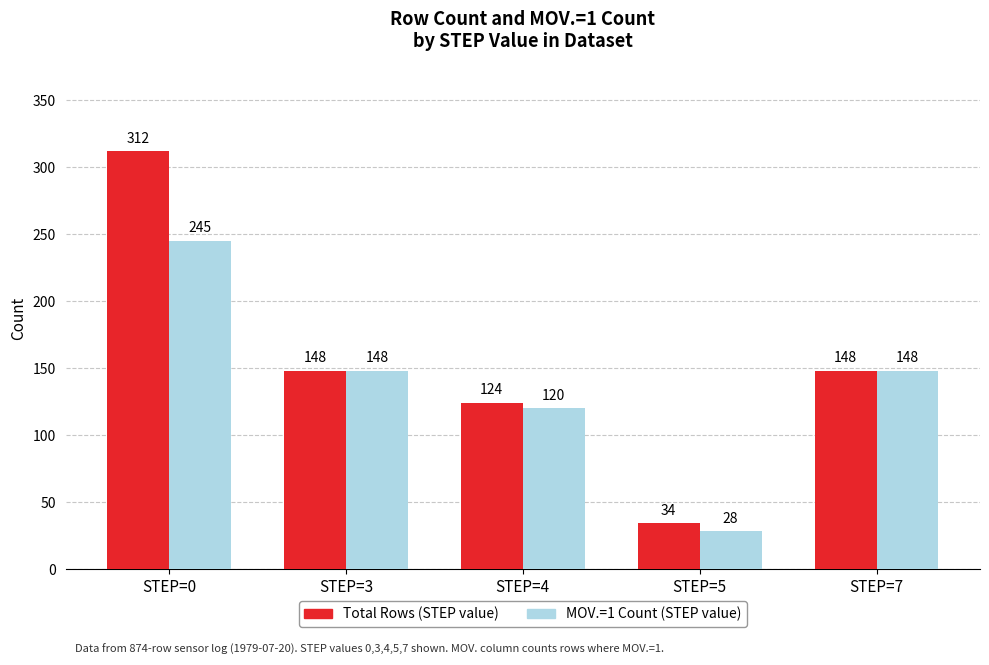

The Total Rows (STEP value) series shows 148 at STEP=3. True or false?

True